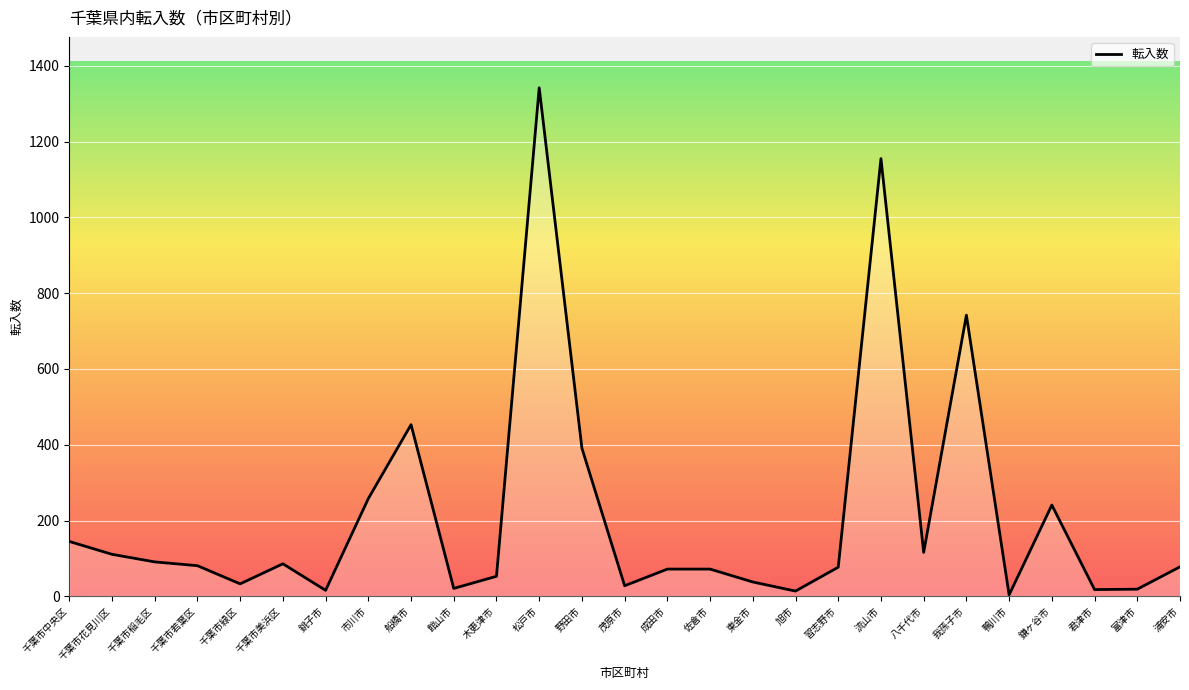

What is the ratio of the value at 浦安市 to the value at 八千代市?

0.7